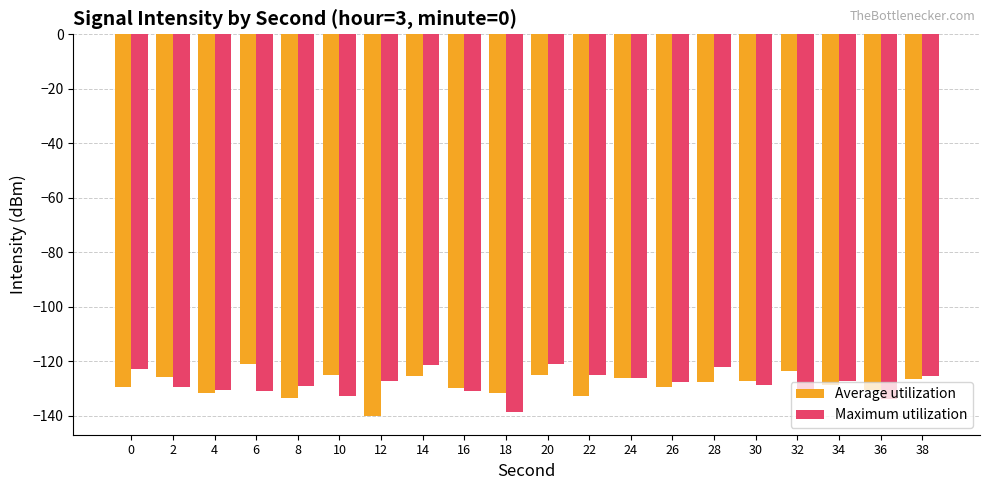

How many bars are there in total?

40